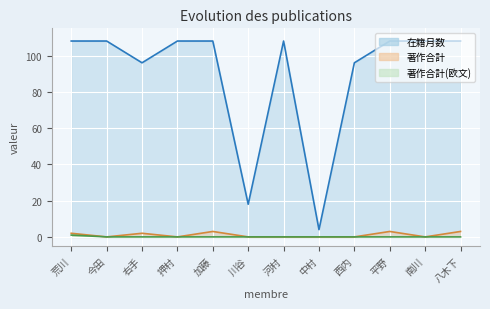

True or false: 著作合計 has a value of 3 at 平野.

True